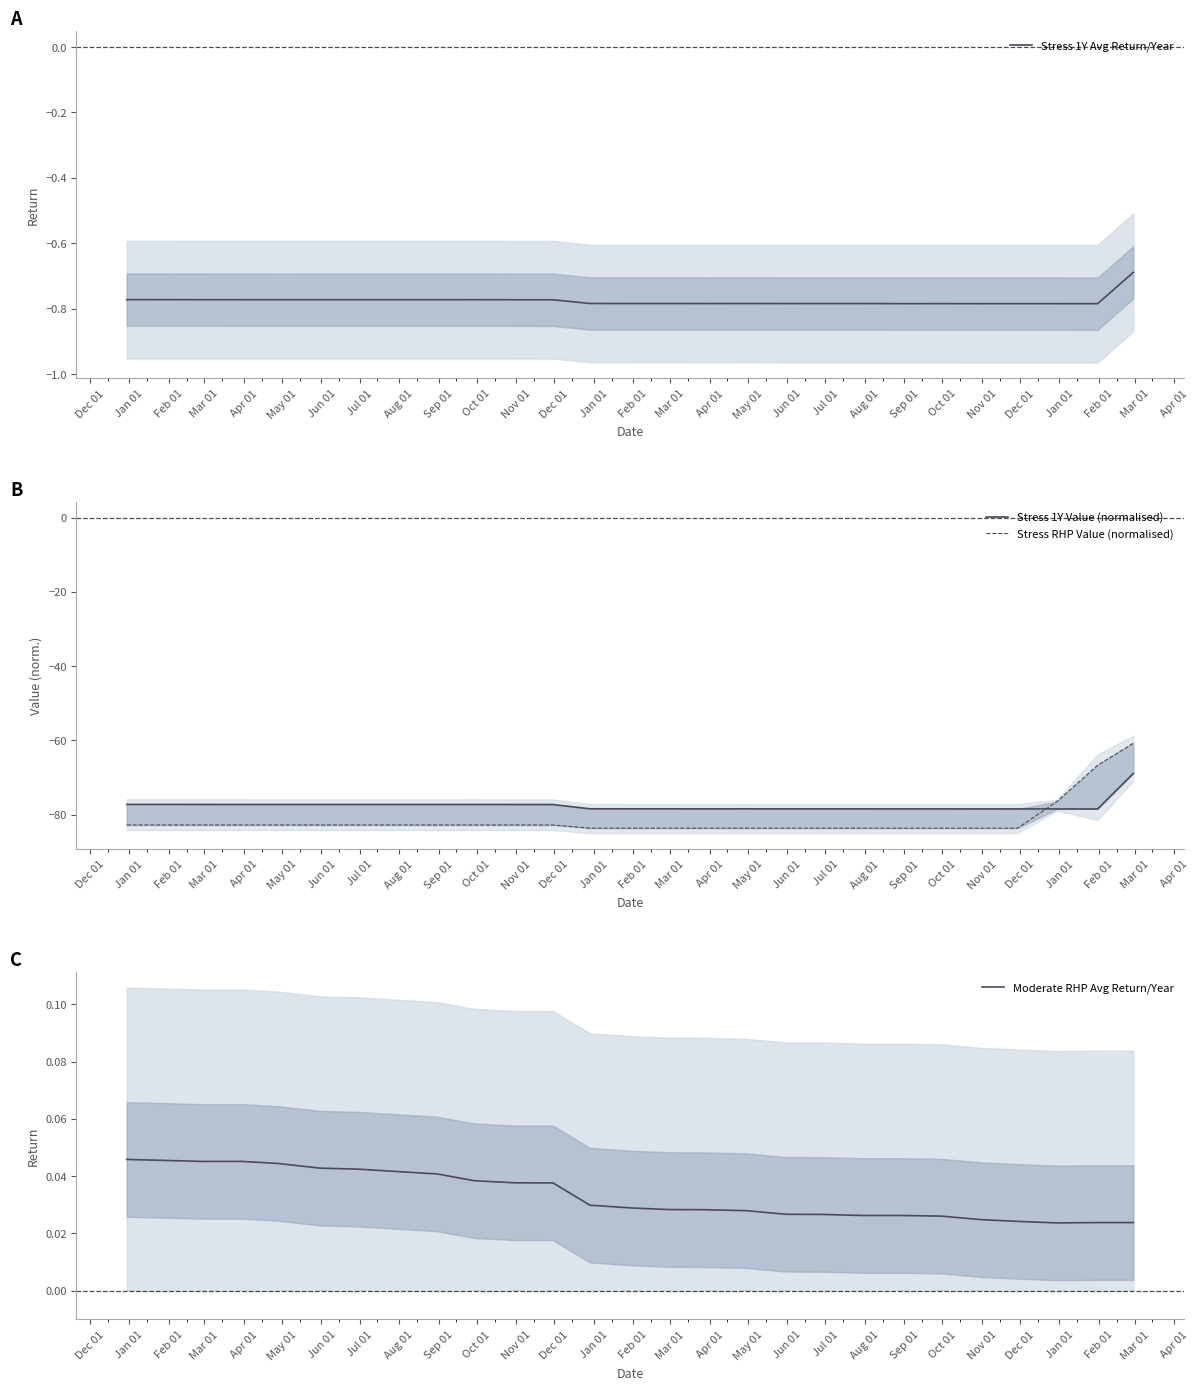

Where is the first local minimum for Stress 1Y Avg Return/Year?

Apr 01